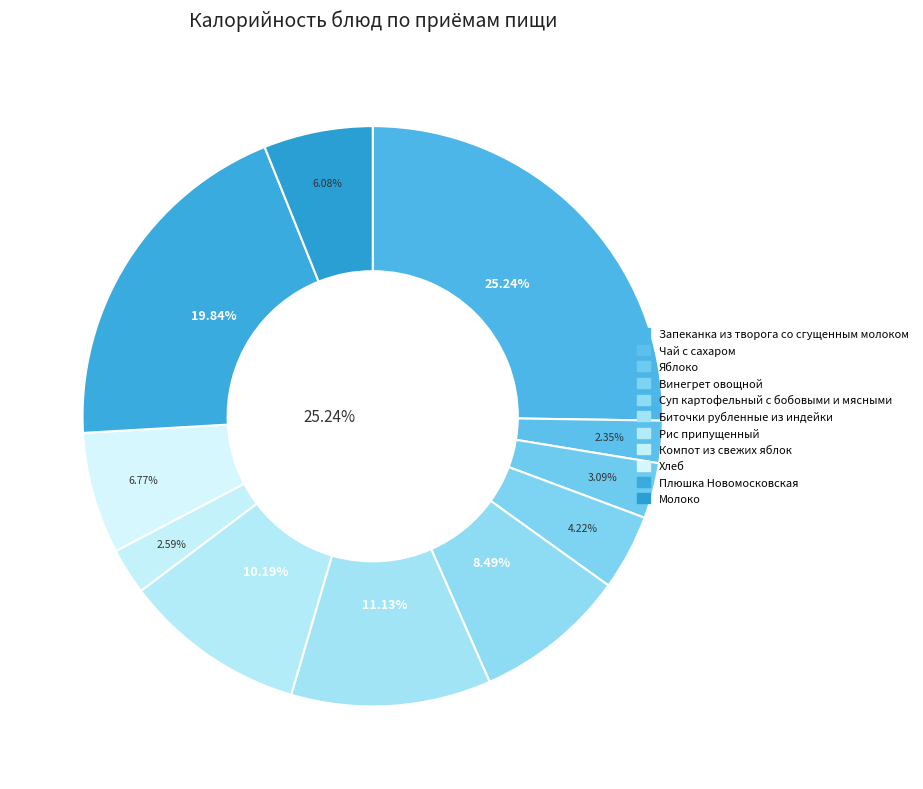

To the nearest percent, what is the difference between the Рис припущенный and Хлеб slice percentages?

3%